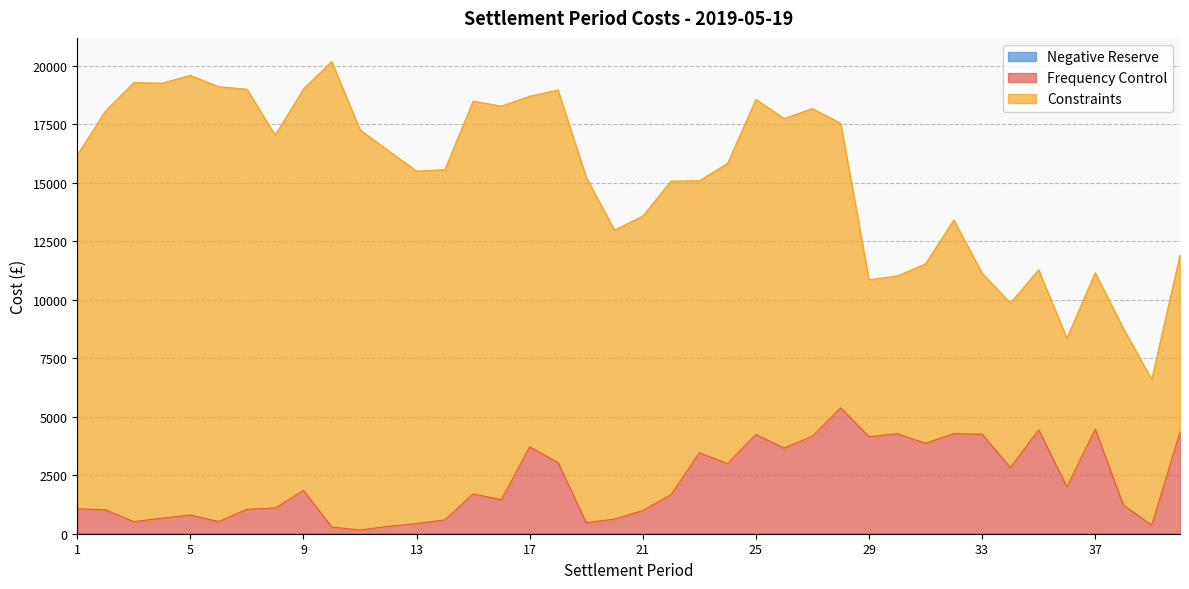

True or false: Negative Reserve has more than 0 interior local peaks.

False